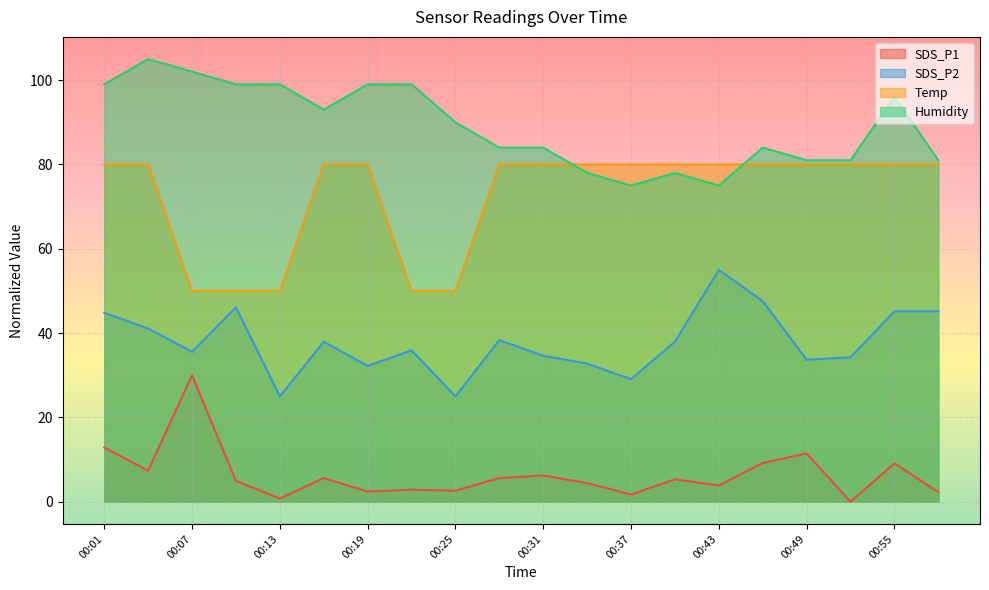

Reading left to right, what are all the values shown in this chart?

SDS_P1: 00:01=12.9	00:04=7.4	00:07=30.0	00:10=4.9	00:13=0.8	00:16=5.6	00:19=2.4	00:22=2.9	00:25=2.6	00:28=5.6	00:31=6.2	00:34=4.4	00:37=1.7	00:40=5.3	00:43=3.9	00:46=9.2	00:49=11.5	00:52=0.0	00:55=9.1	00:58=2.3
SDS_P2: 00:01=44.8	00:04=41.1	00:07=35.6	00:10=46.1	00:13=25.0	00:16=38.0	00:19=32.2	00:22=35.9	00:25=25.0	00:28=38.3	00:31=34.6	00:34=32.8	00:37=29.1	00:40=38.0	00:43=55.0	00:46=47.6	00:49=33.7	00:52=34.3	00:55=45.2	00:58=45.2
Temp: 00:01=80.0	00:04=80.0	00:07=50.0	00:10=50.0	00:13=50.0	00:16=80.0	00:19=80.0	00:22=50.0	00:25=50.0	00:28=80.0	00:31=80.0	00:34=80.0	00:37=80.0	00:40=80.0	00:43=80.0	00:46=80.0	00:49=80.0	00:52=80.0	00:55=80.0	00:58=80.0
Humidity: 00:01=99.0	00:04=105.0	00:07=102.0	00:10=99.0	00:13=99.0	00:16=93.0	00:19=99.0	00:22=99.0	00:25=90.0	00:28=84.0	00:31=84.0	00:34=78.0	00:37=75.0	00:40=78.0	00:43=75.0	00:46=84.0	00:49=81.0	00:52=81.0	00:55=96.0	00:58=81.0